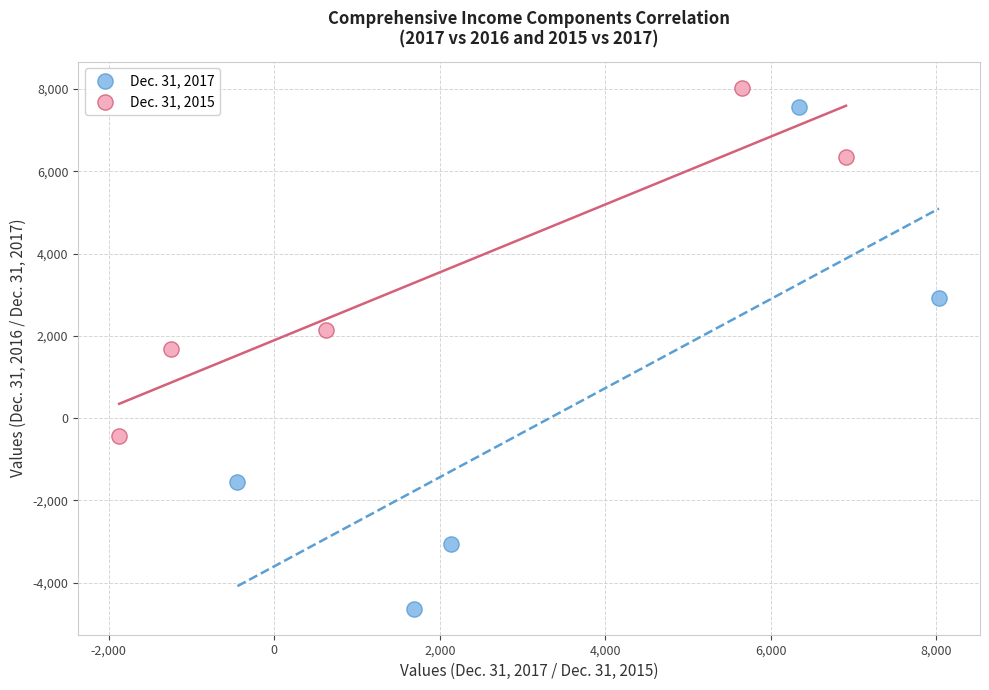

Which series has the largest Y range (max minus min)?

Dec. 31, 2017